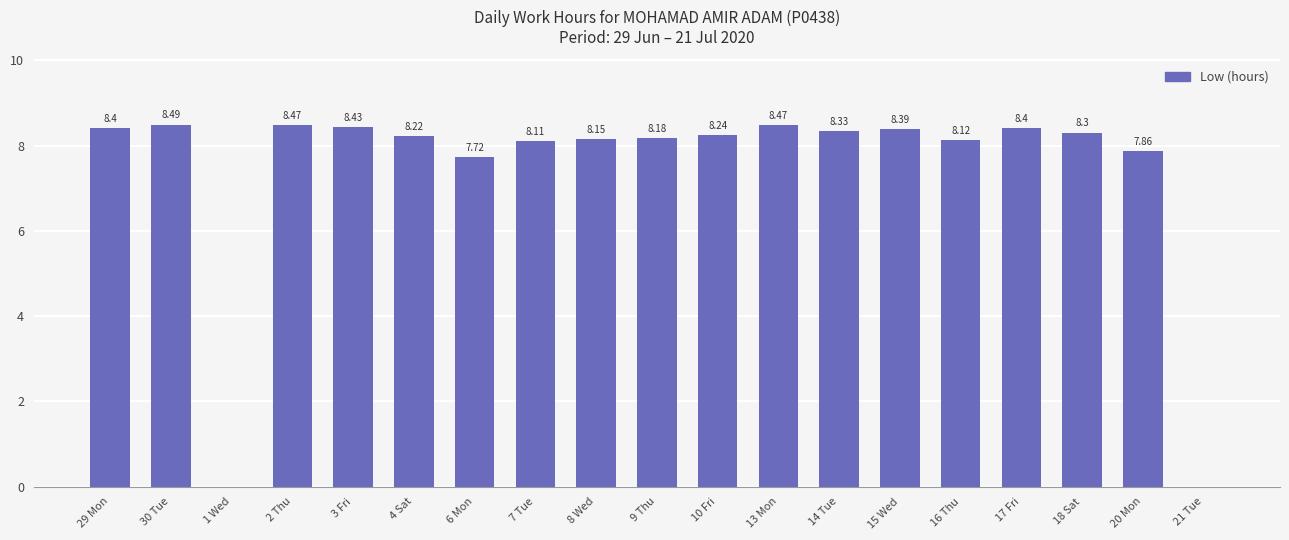

What is the sum of all values?

140.3